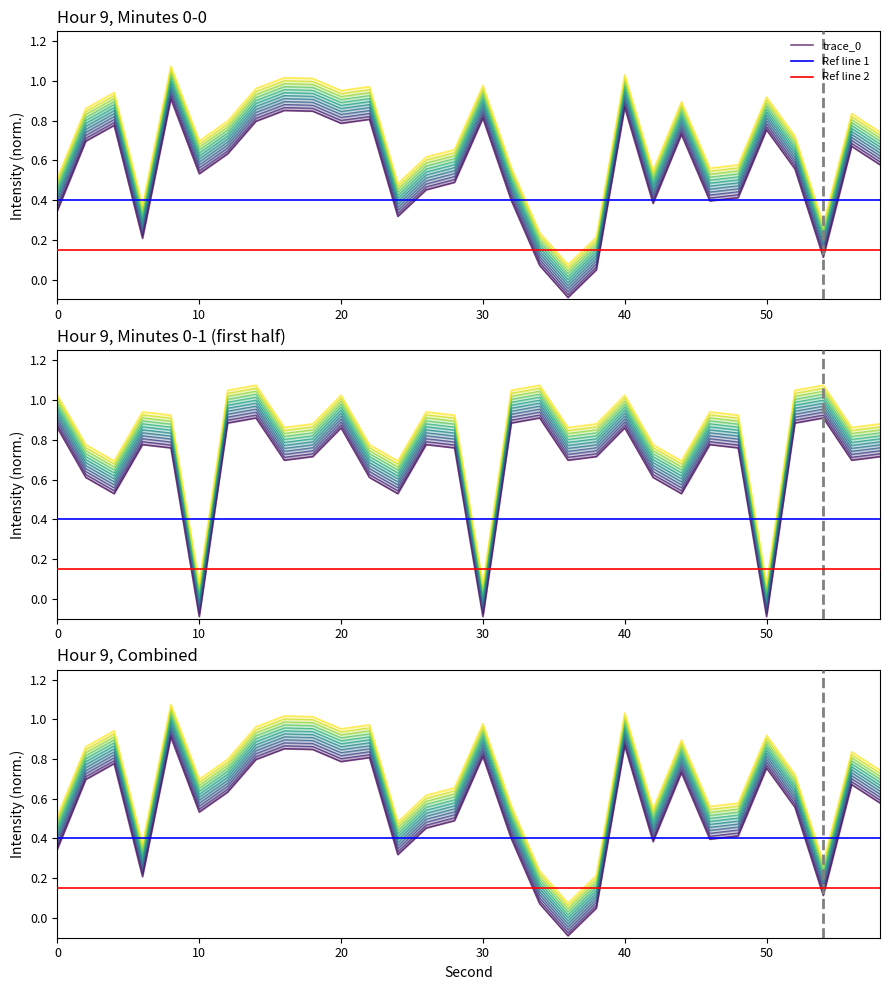

True or false: 9:00 and 9:01 cross at least once.

True